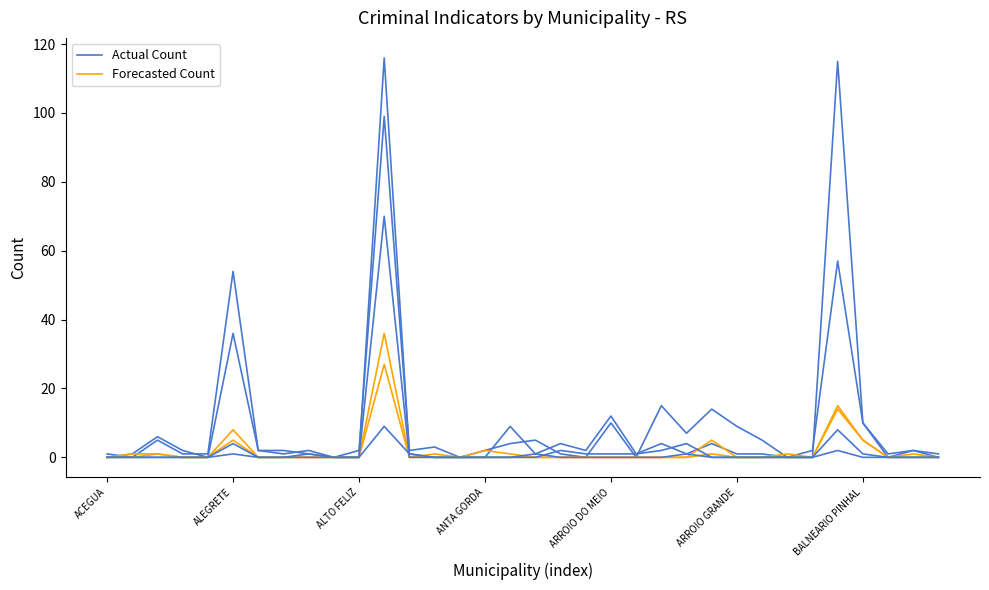

What is the spread (max minus min) of values at 18?

4